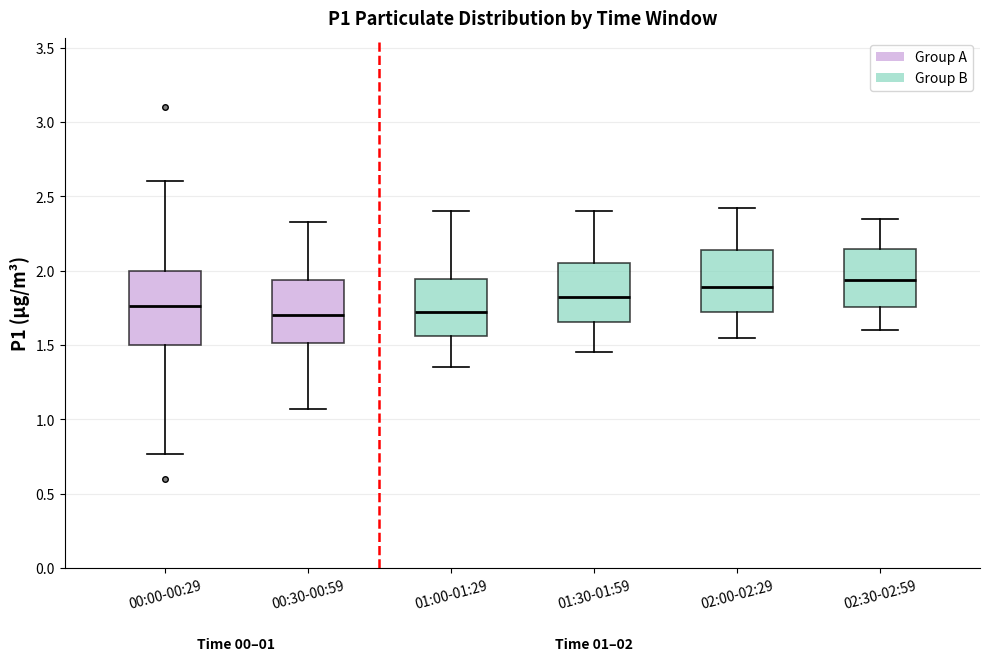

Comparing the boxes themselves (not the whiskers), which one is the tallest?

00:00-00:29